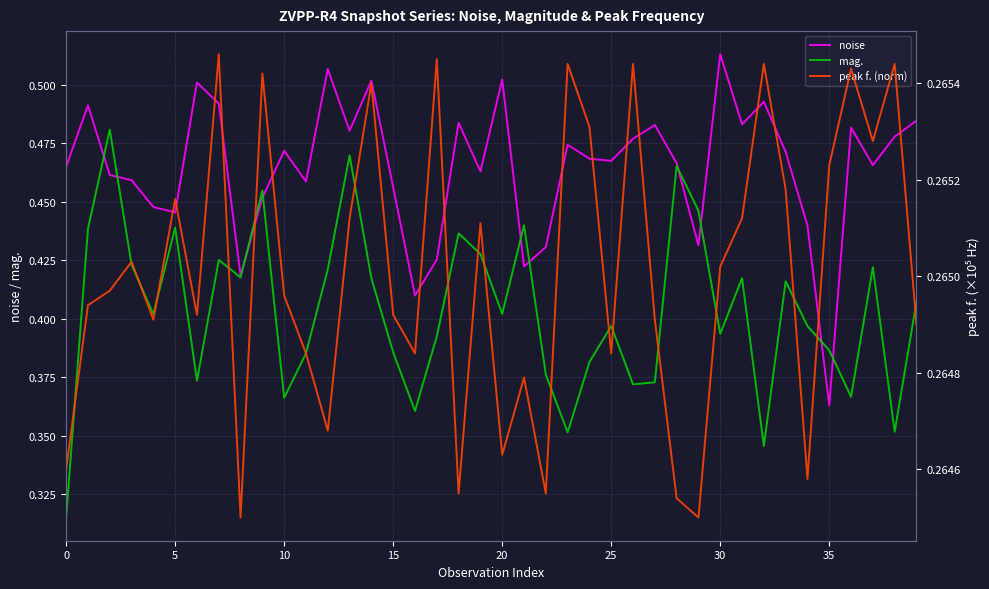

Count the noise values in the range 0 to 1.

40